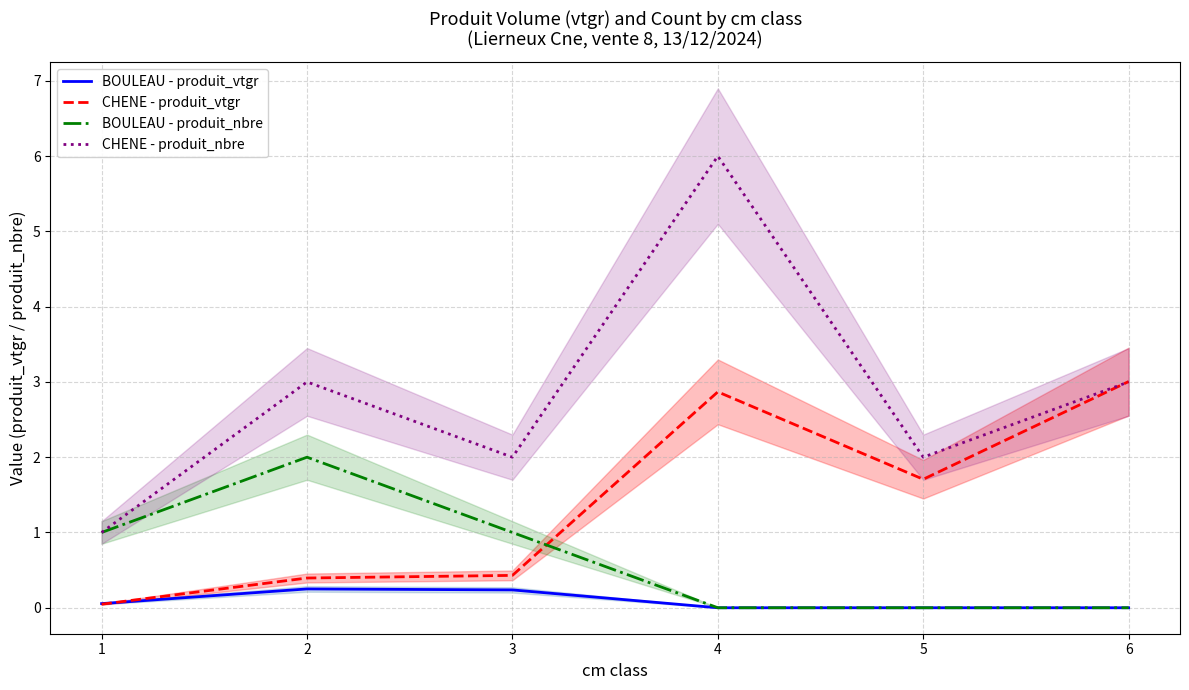

Which category has the highest value across all series?

4